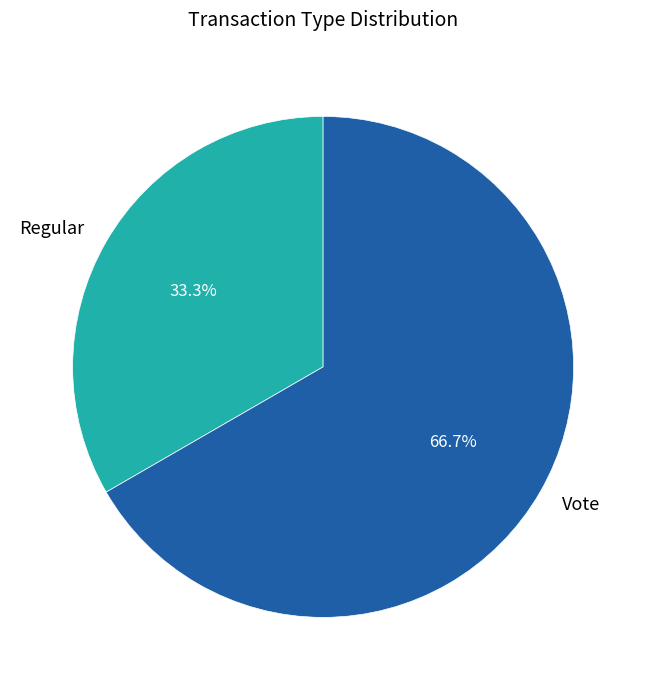

Is it true that Vote is 67% of the pie?

True